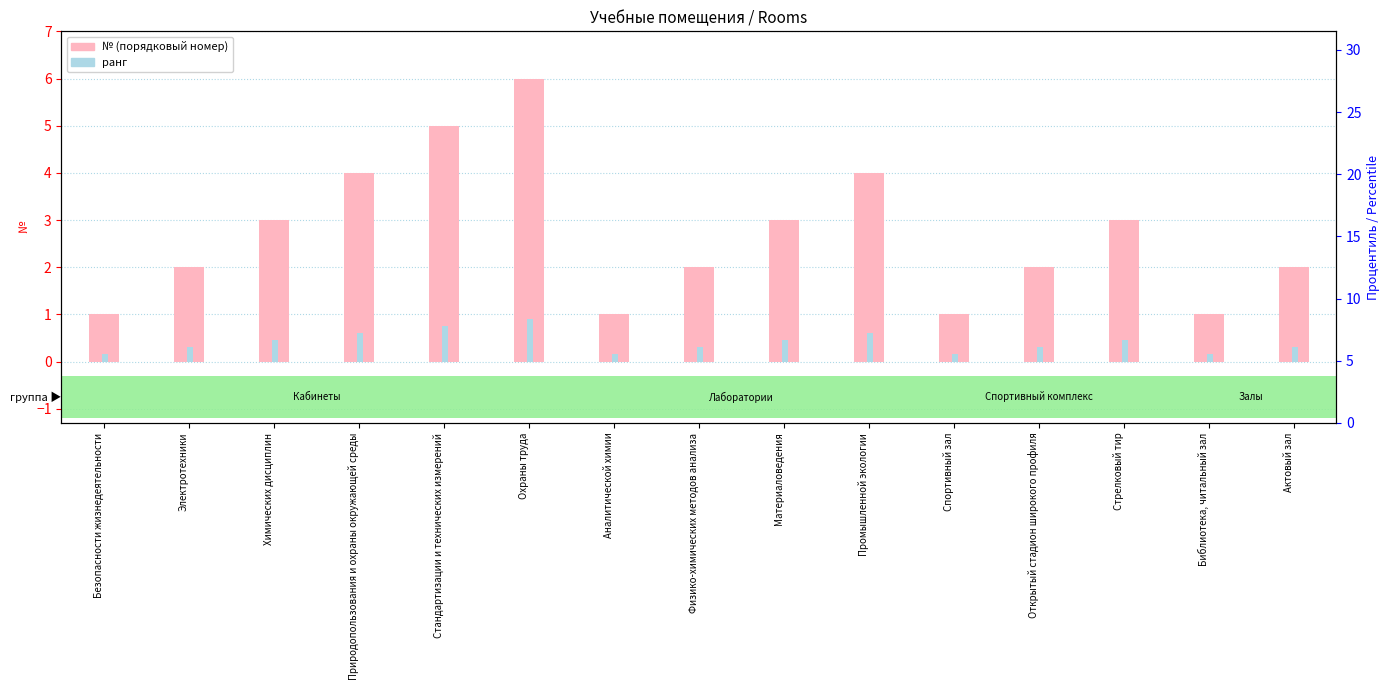

List the series in order of their peak value, highest first.

№, ранг